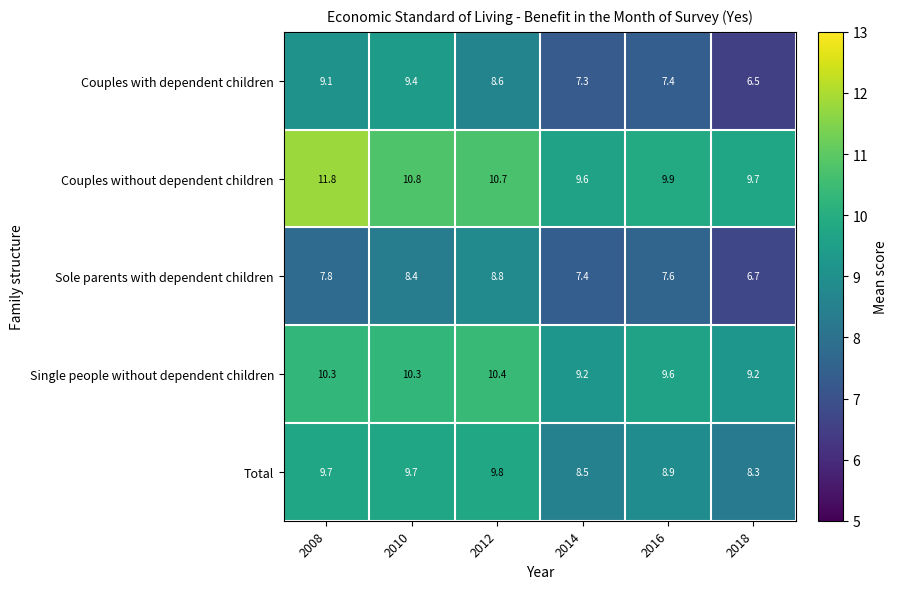

Reading right to left, list all the values displayed in this chart.

Couples with dependent children: 6.5	7.4	7.3	8.6	9.4	9.1
Couples without dependent children: 9.7	9.9	9.6	10.7	10.8	11.8
Sole parents with dependent children: 6.7	7.6	7.4	8.8	8.4	7.8
Single people without dependent children: 9.2	9.6	9.2	10.4	10.3	10.3
Total: 8.3	8.9	8.5	9.8	9.7	9.7